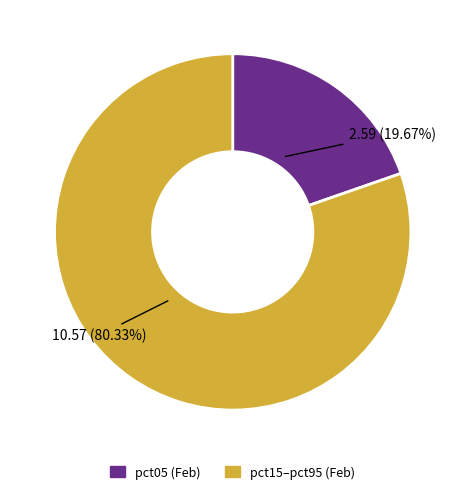

Does any single category account for the majority?

Yes